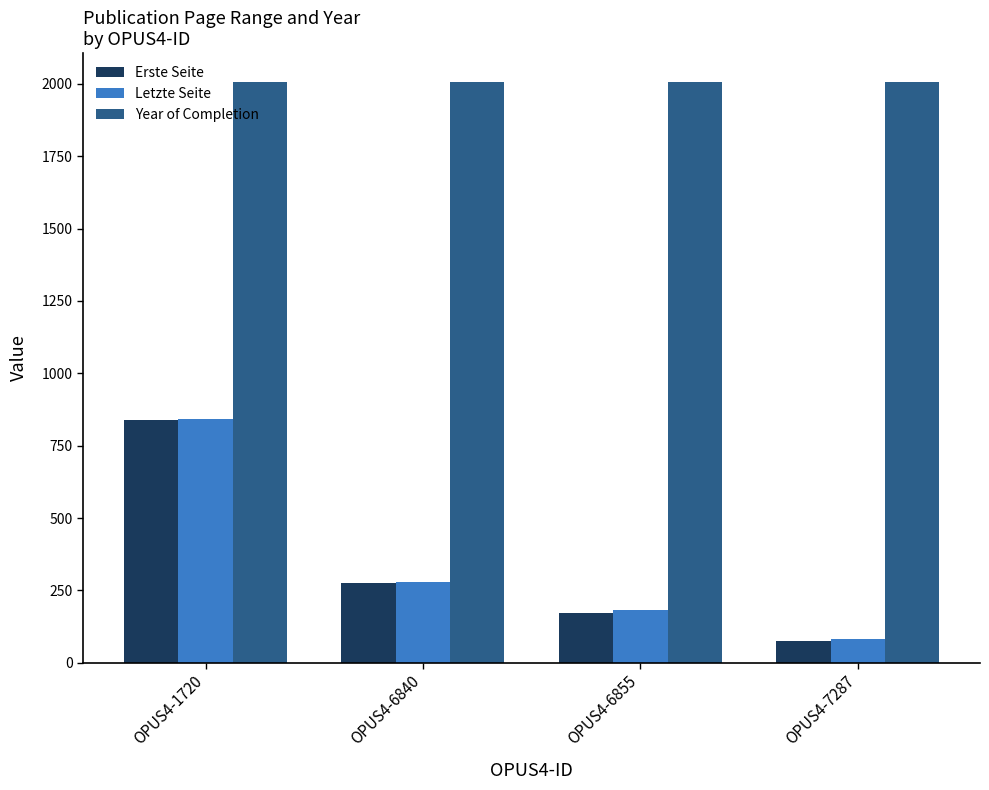

What is the difference between the maximum and minimum values in the Erste Seite series?

764